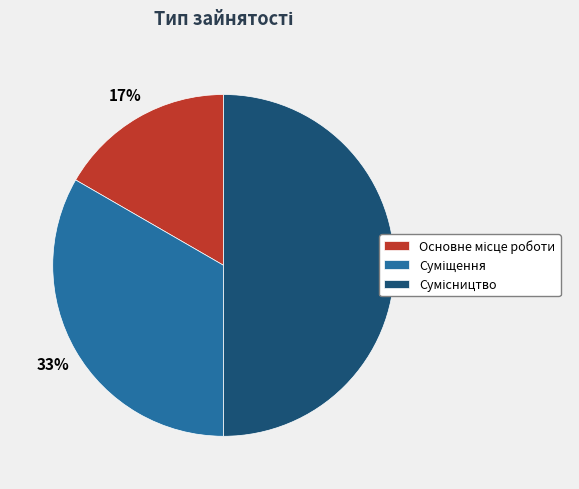

To the nearest percent, what is the average slice percentage?

33%